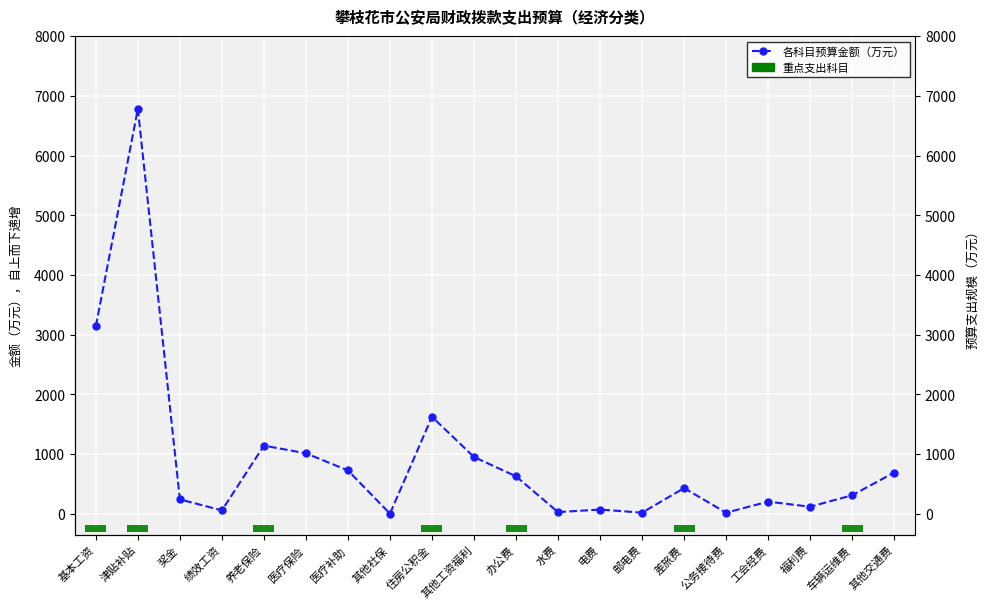

How many values are below 431?

10